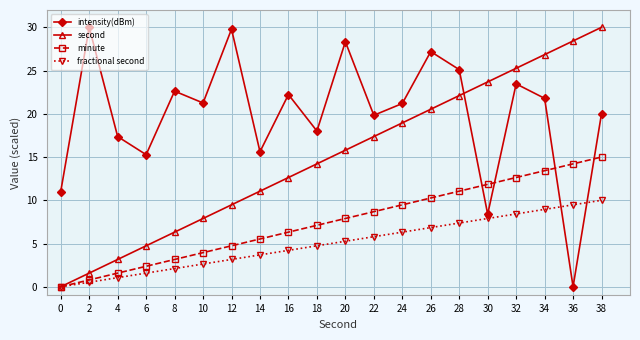

What is the difference between the highest and lowest values at 4?

16.3